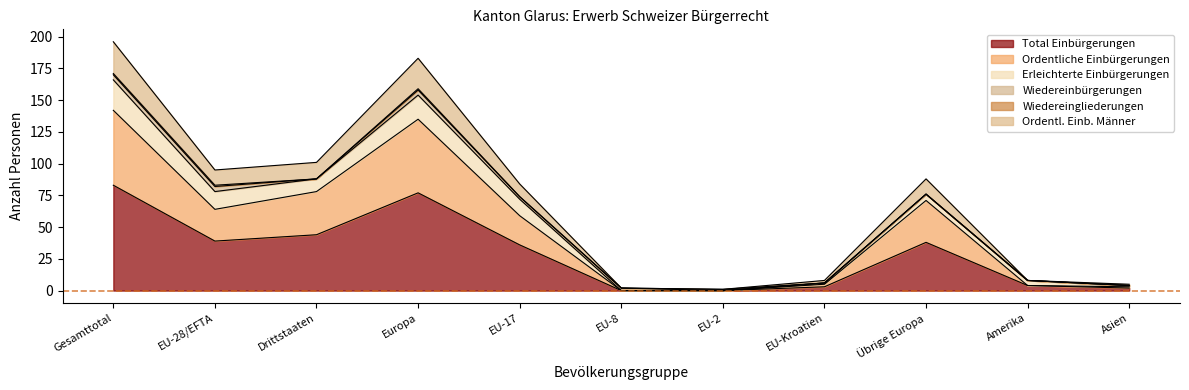

True or false: Total Einbürgerungen and Ordentl. Einb. Männer cross at least once.

False